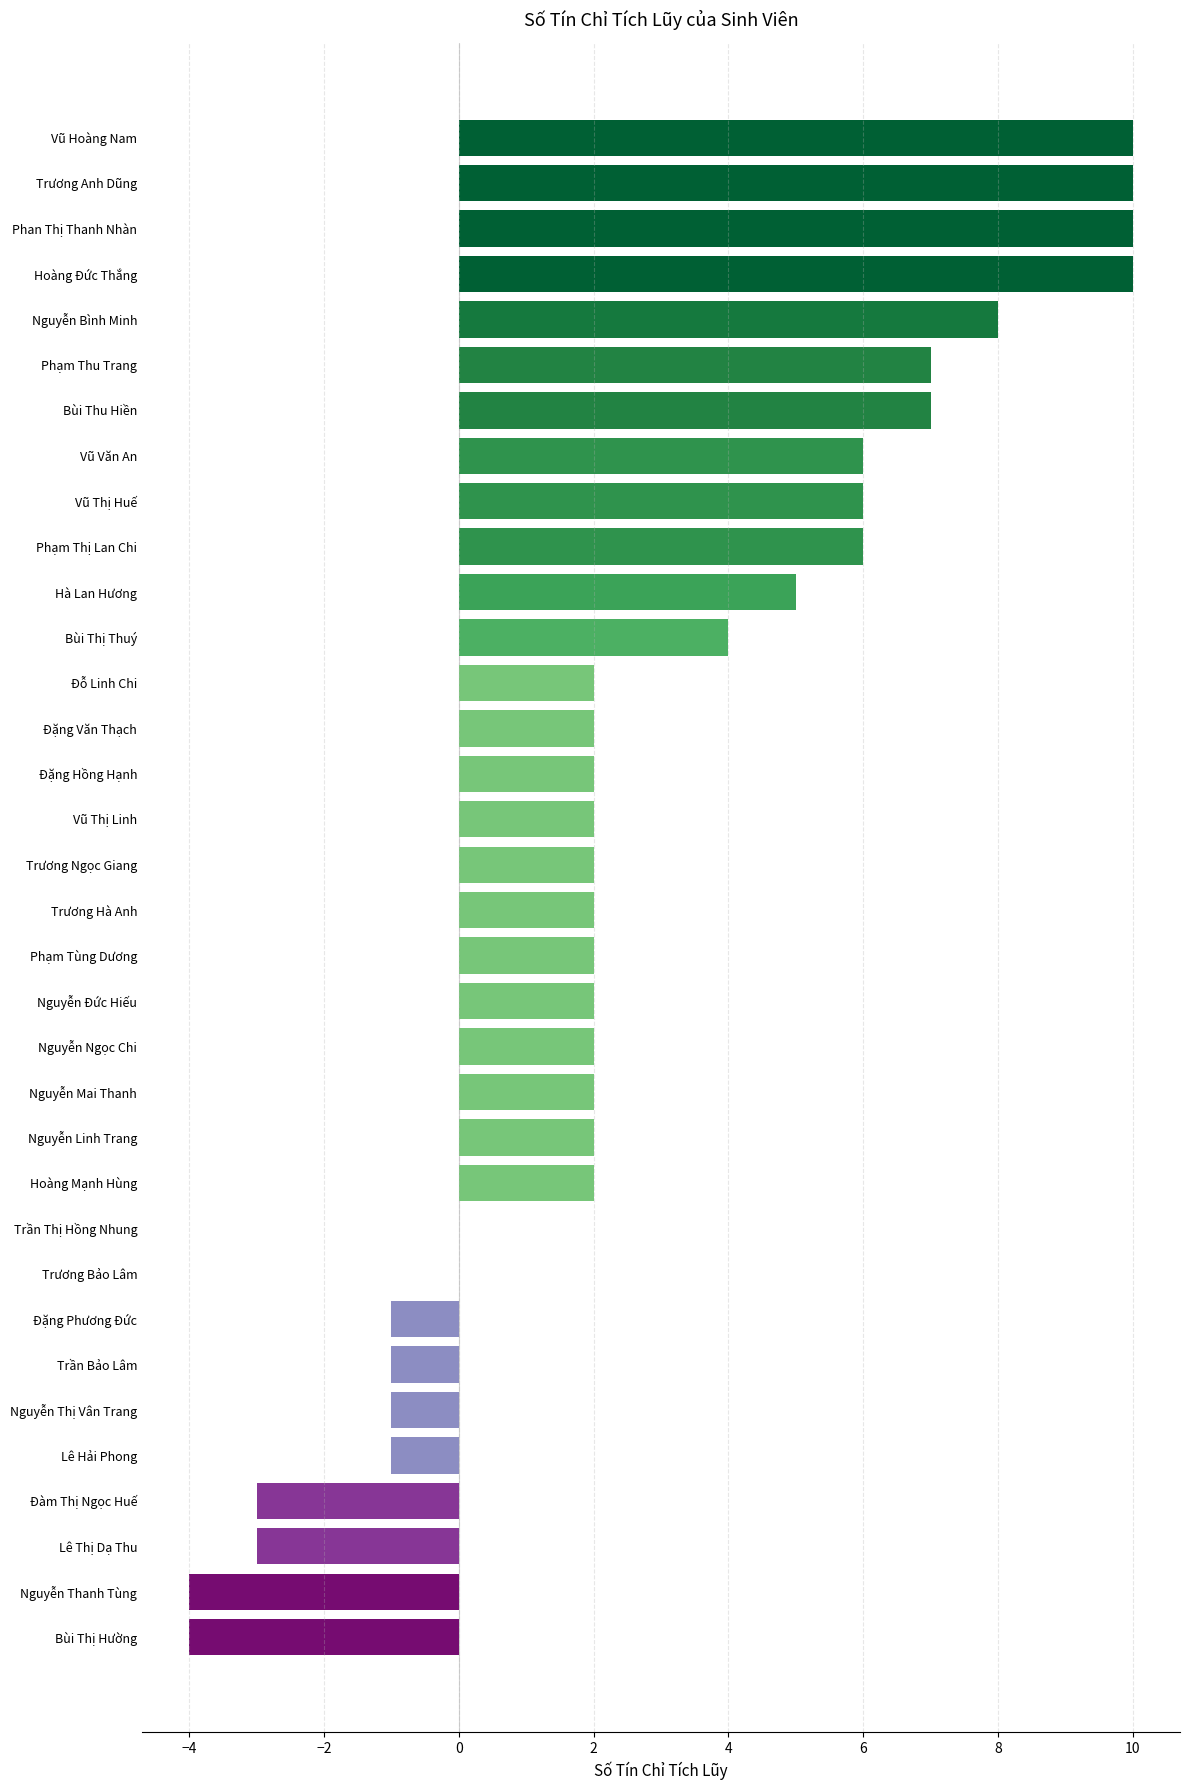

What is the sum of all values?

95